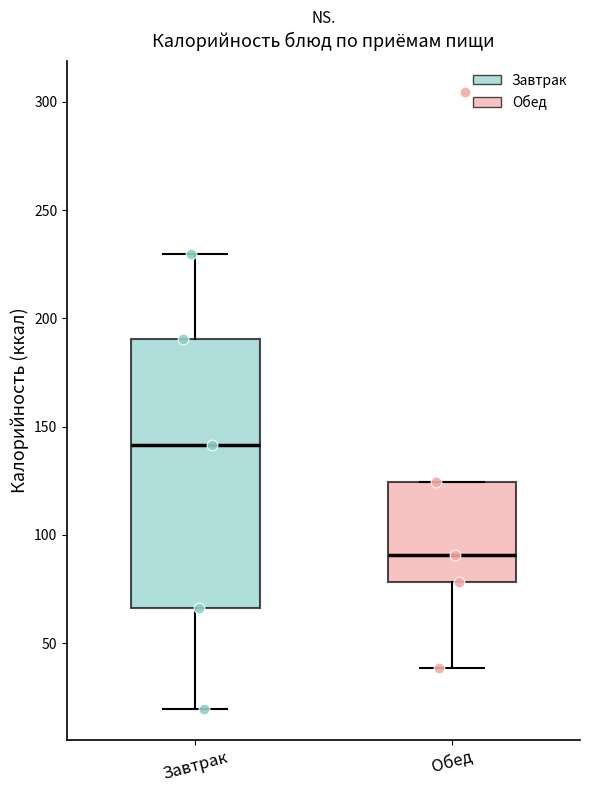

Which box has the highest median line?

Завтрак